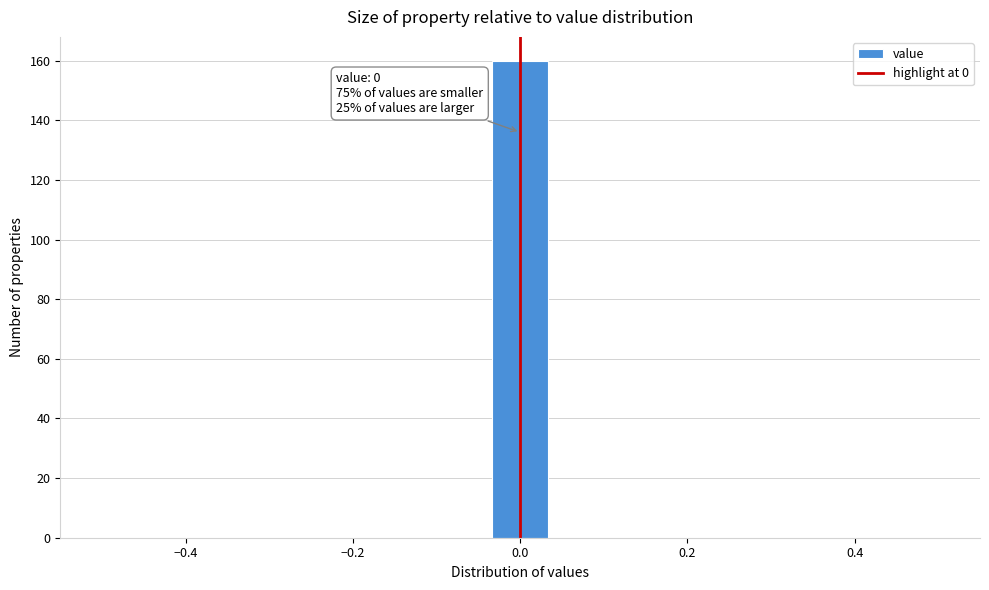

Read against the x-axis, roughly where is the centre of the tallest bar?

0.00